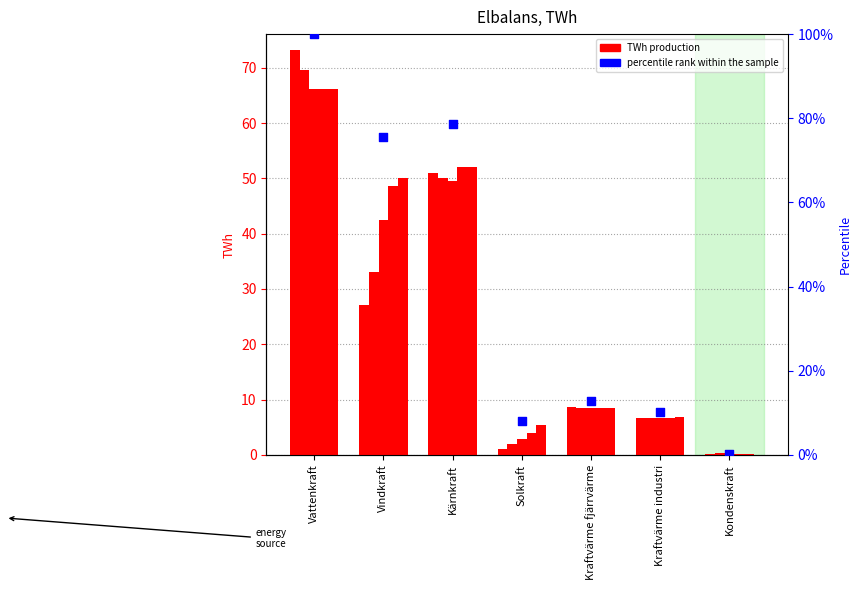

What is the ratio of the value at Vindkraft to the value at Kraftvärme fjärrvärme?

5.9